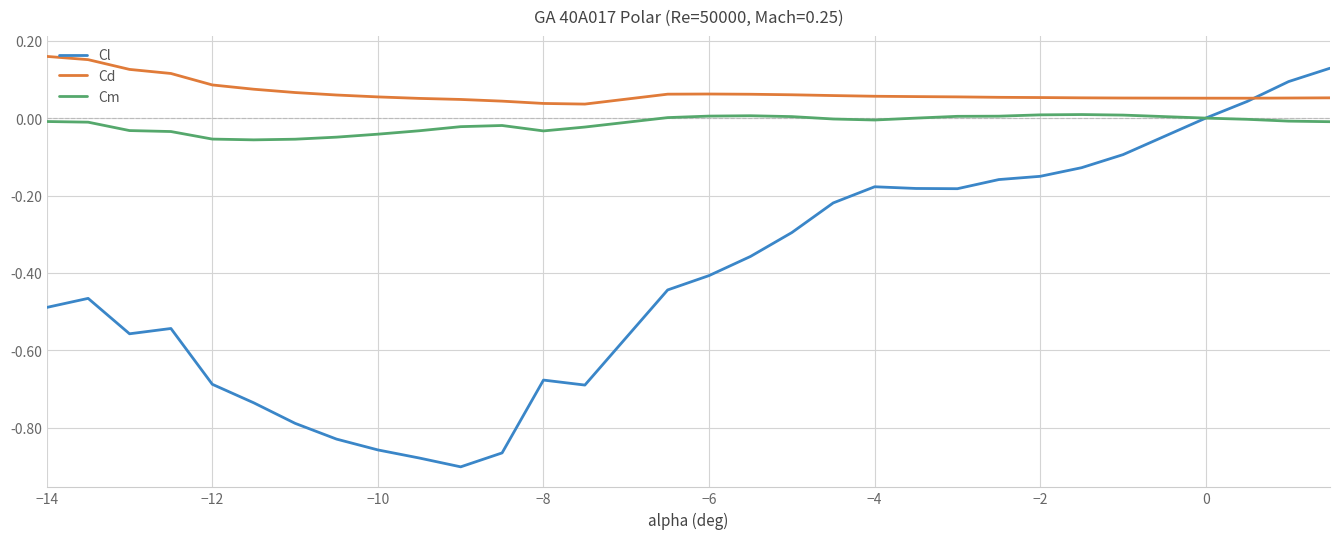

In Cm, how many points are higher than both neighbors (excluding endpoints)?

3